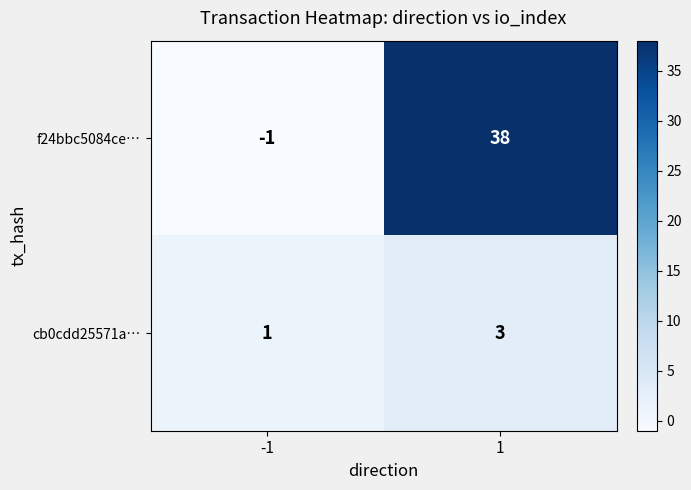

Reading left to right, list all the values displayed in this chart.

f24bbc5084ce…: -1	38
cb0cdd25571a…: 1	3